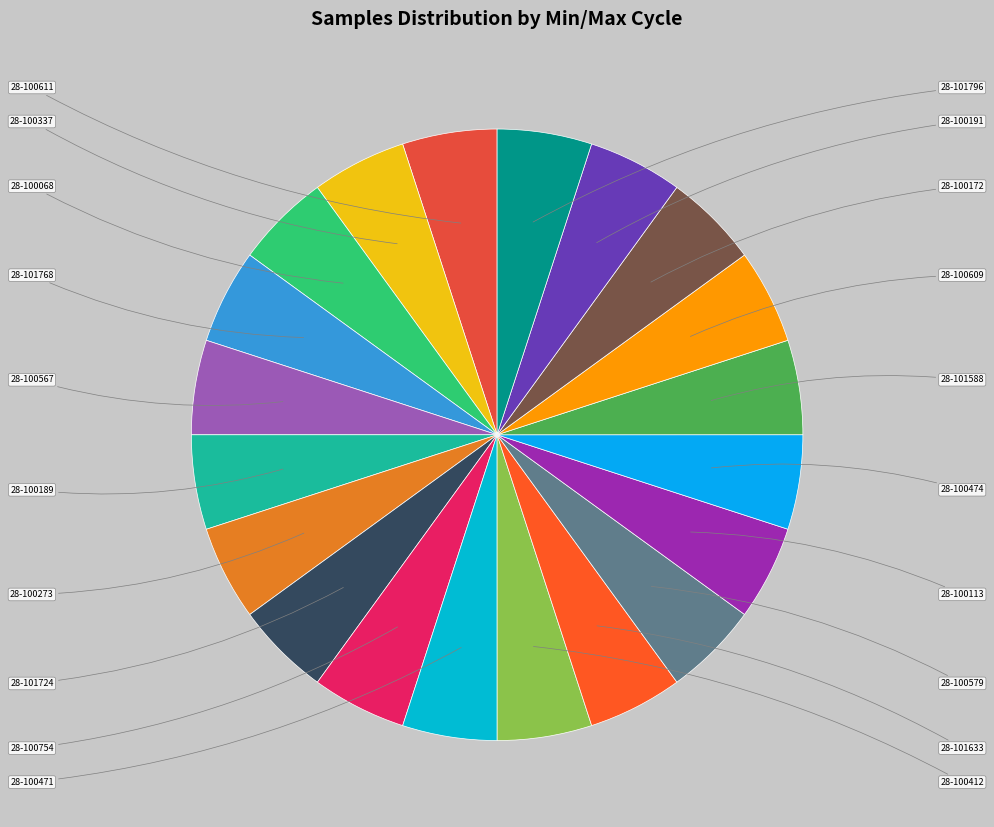

What is the total percentage of 28-100754 and 28-101588?

10.0%